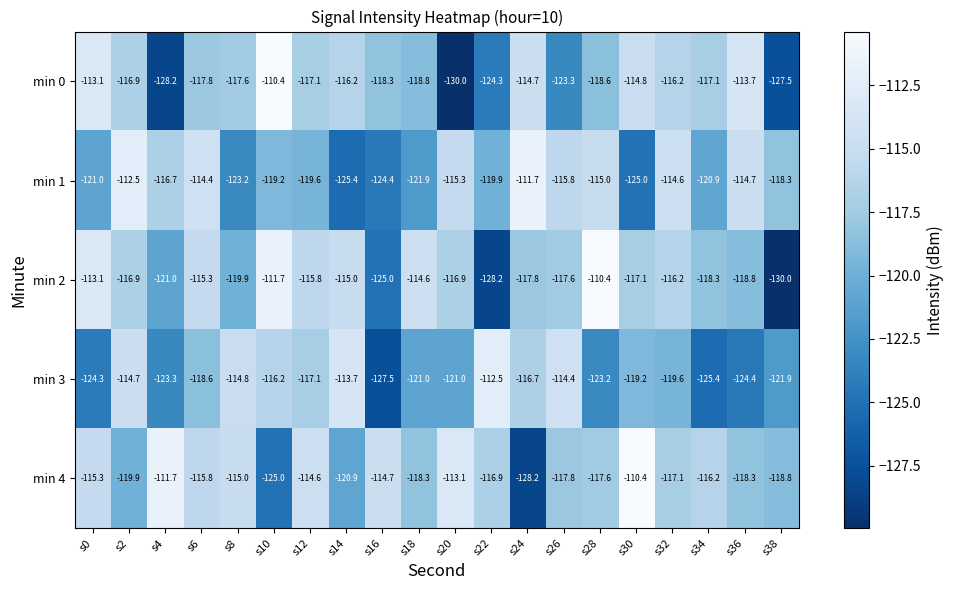

What is the sum of all min 4 values?

-2345.6